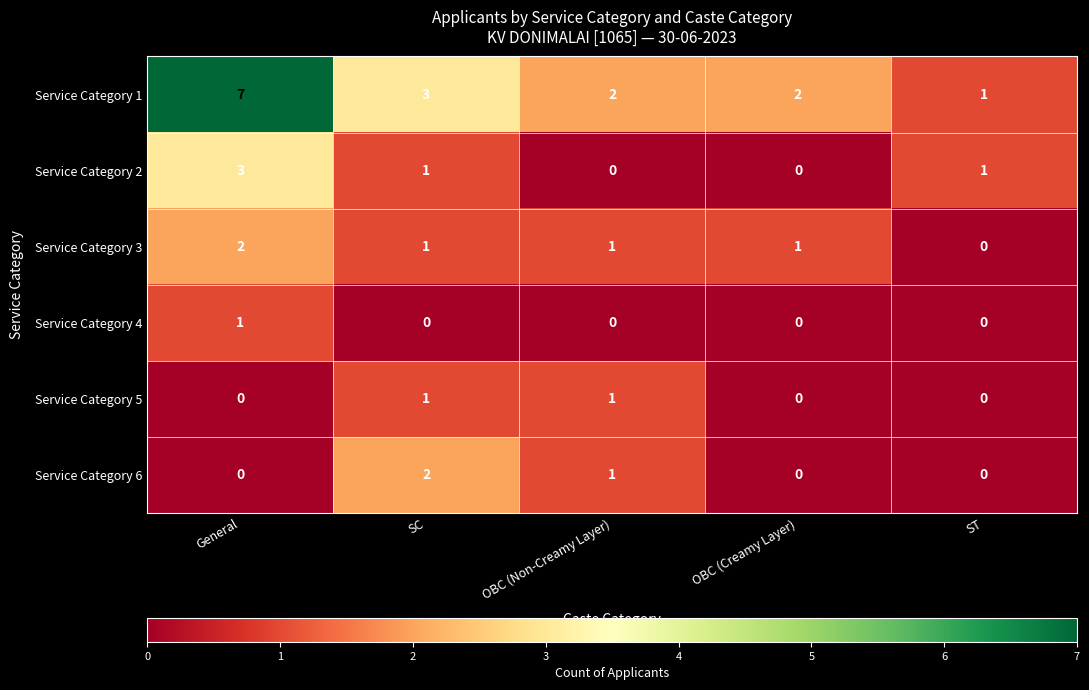

Reading left to right, what are all the values shown in this chart?

Service Category 1: General=7	SC=3	OBC (Non-Creamy Layer)=2	OBC (Creamy Layer)=2	ST=1
Service Category 2: General=3	SC=1	OBC (Non-Creamy Layer)=0	OBC (Creamy Layer)=0	ST=1
Service Category 3: General=2	SC=1	OBC (Non-Creamy Layer)=1	OBC (Creamy Layer)=1	ST=0
Service Category 4: General=1	SC=0	OBC (Non-Creamy Layer)=0	OBC (Creamy Layer)=0	ST=0
Service Category 5: General=0	SC=1	OBC (Non-Creamy Layer)=1	OBC (Creamy Layer)=0	ST=0
Service Category 6: General=0	SC=2	OBC (Non-Creamy Layer)=1	OBC (Creamy Layer)=0	ST=0